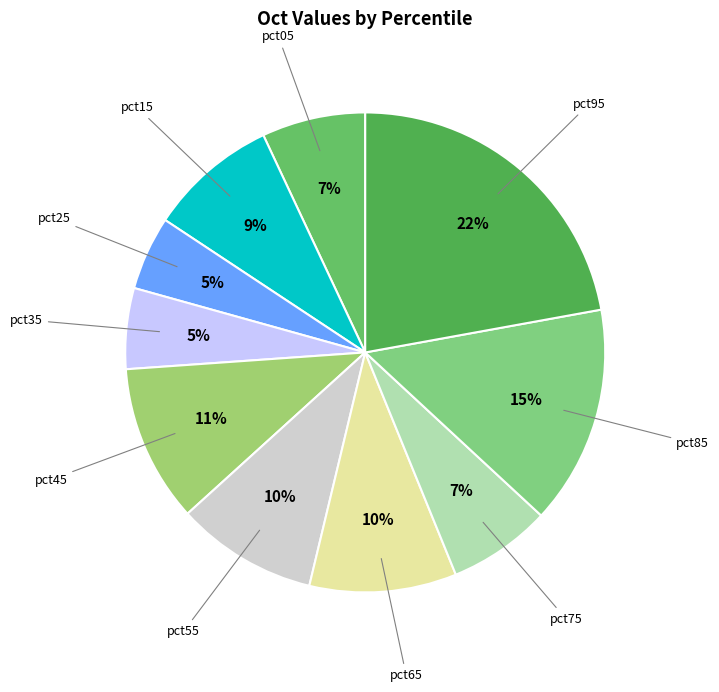

To the nearest percent, what is the average slice percentage?

10%